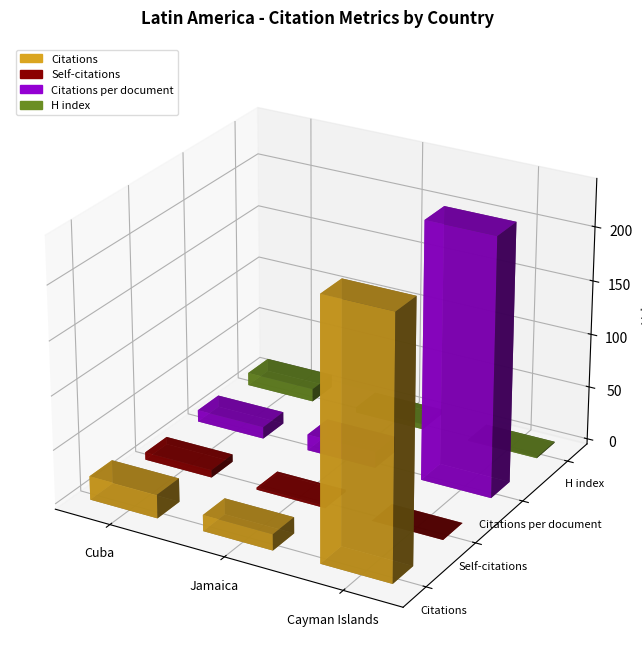

At how many categories does at least one series exceed 222?

1